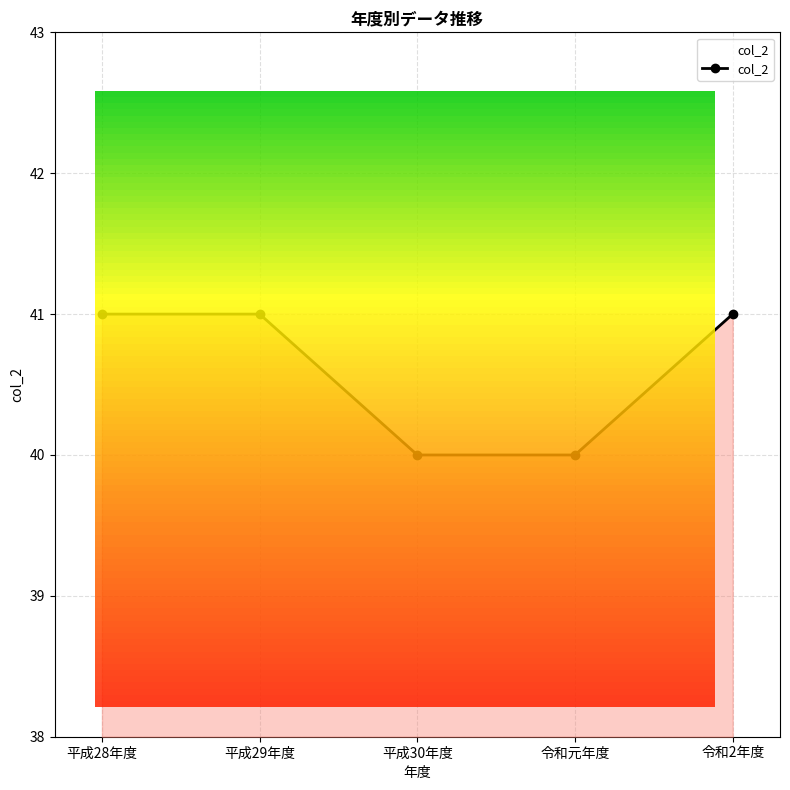

Rank the categories by value from highest to lowest.

平成28年度, 平成29年度, 令和2年度, 平成30年度, 令和元年度